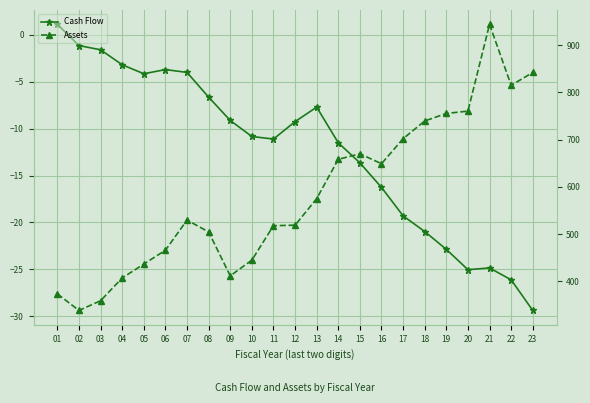

The value of Assets at 10 is 670.8. True or false?

False